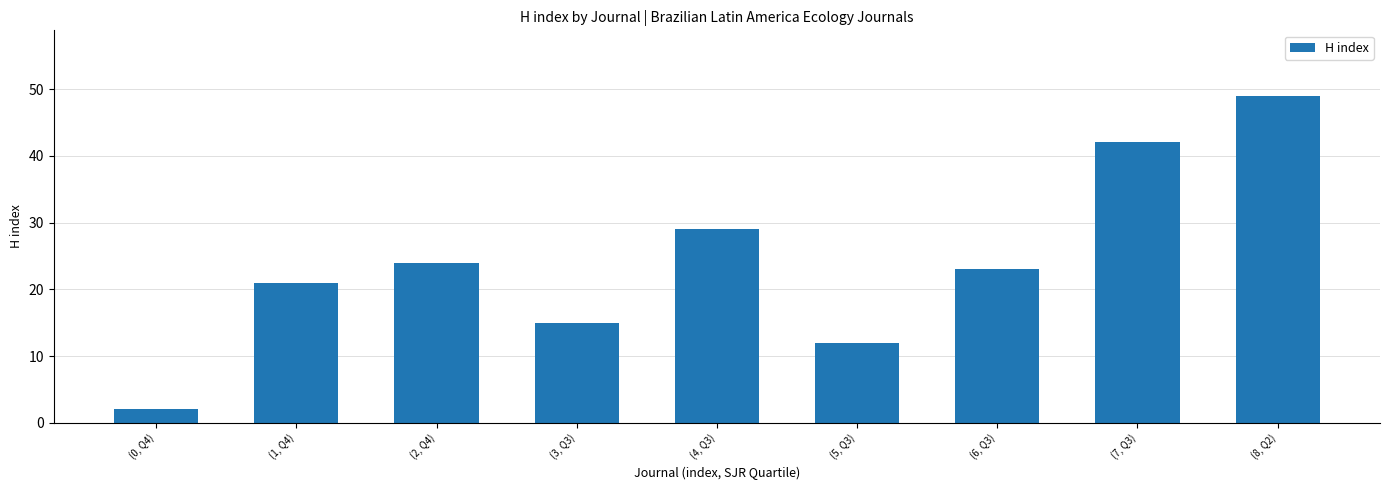

Approximately how many times larger is the value at (8, Q2) compared to (4, Q3)?

1.7